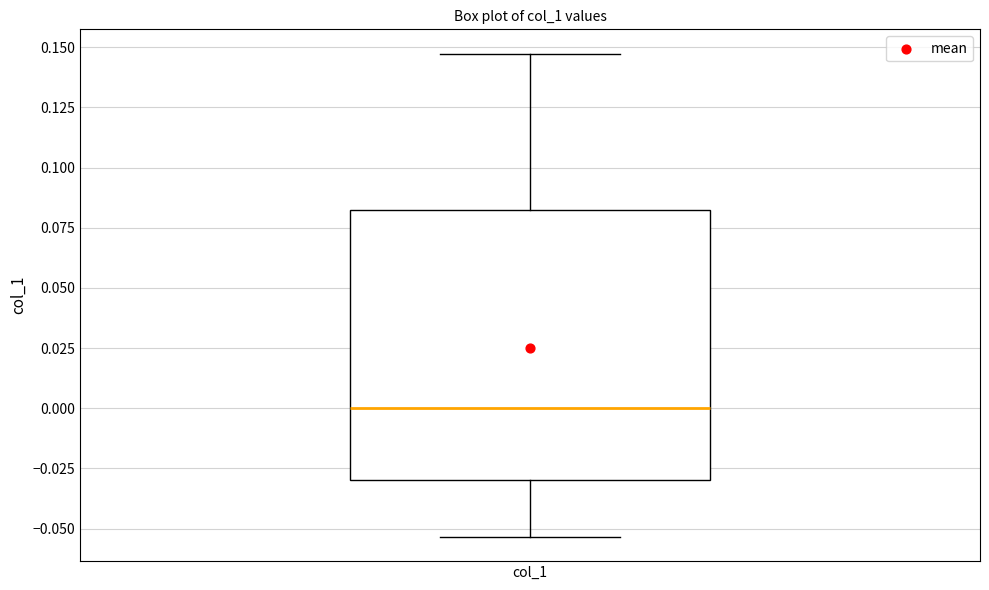

Where is the lower edge of the box for col_1 on the y-axis? The values are not printed on the chart, so give them approximately, as read against the axis.

-0.030